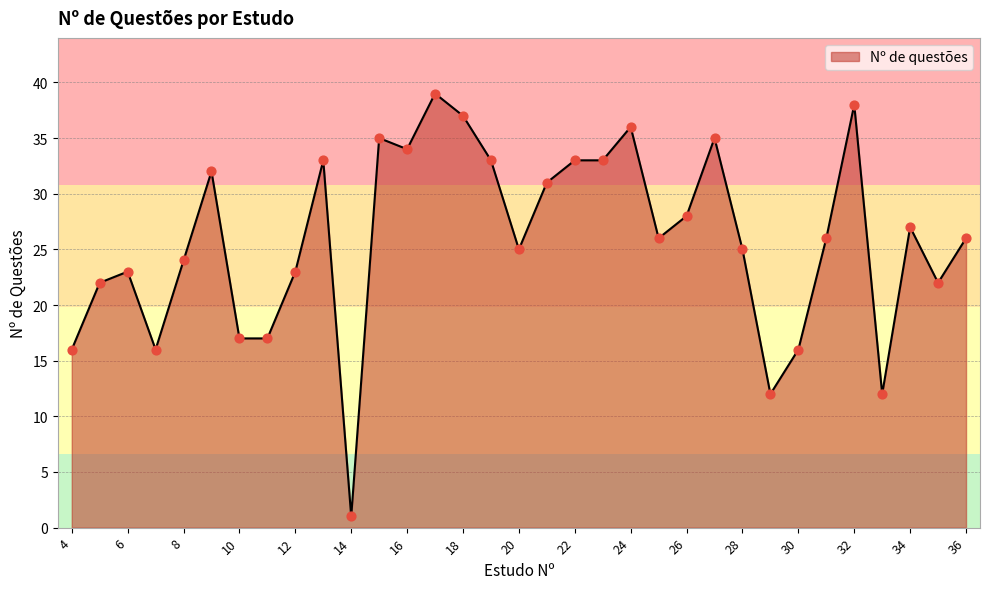

What is the greatest value displayed?

39